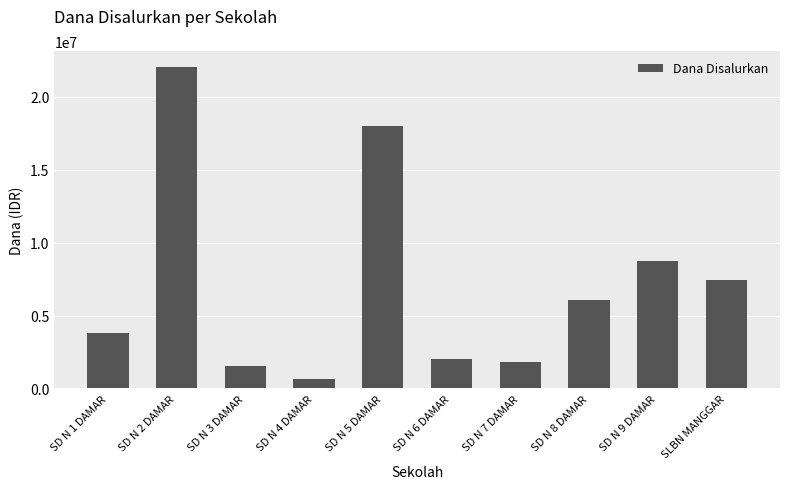

How many data points does each series have?

10